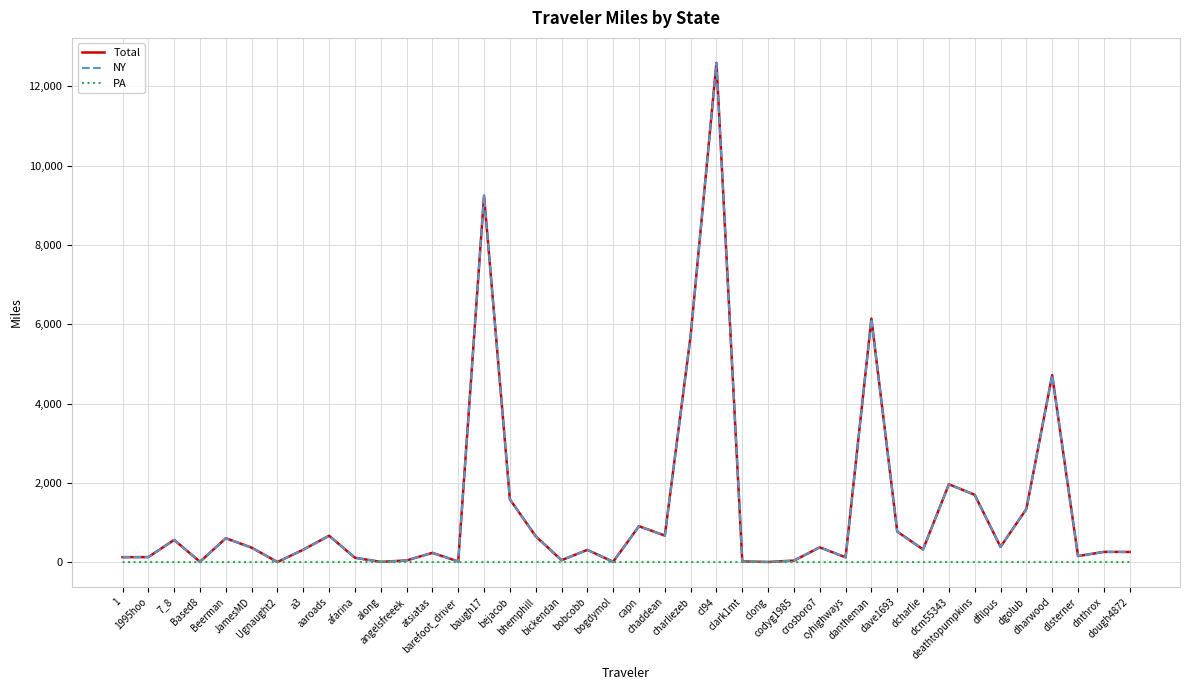

Which series has the widest spread of values?

Total